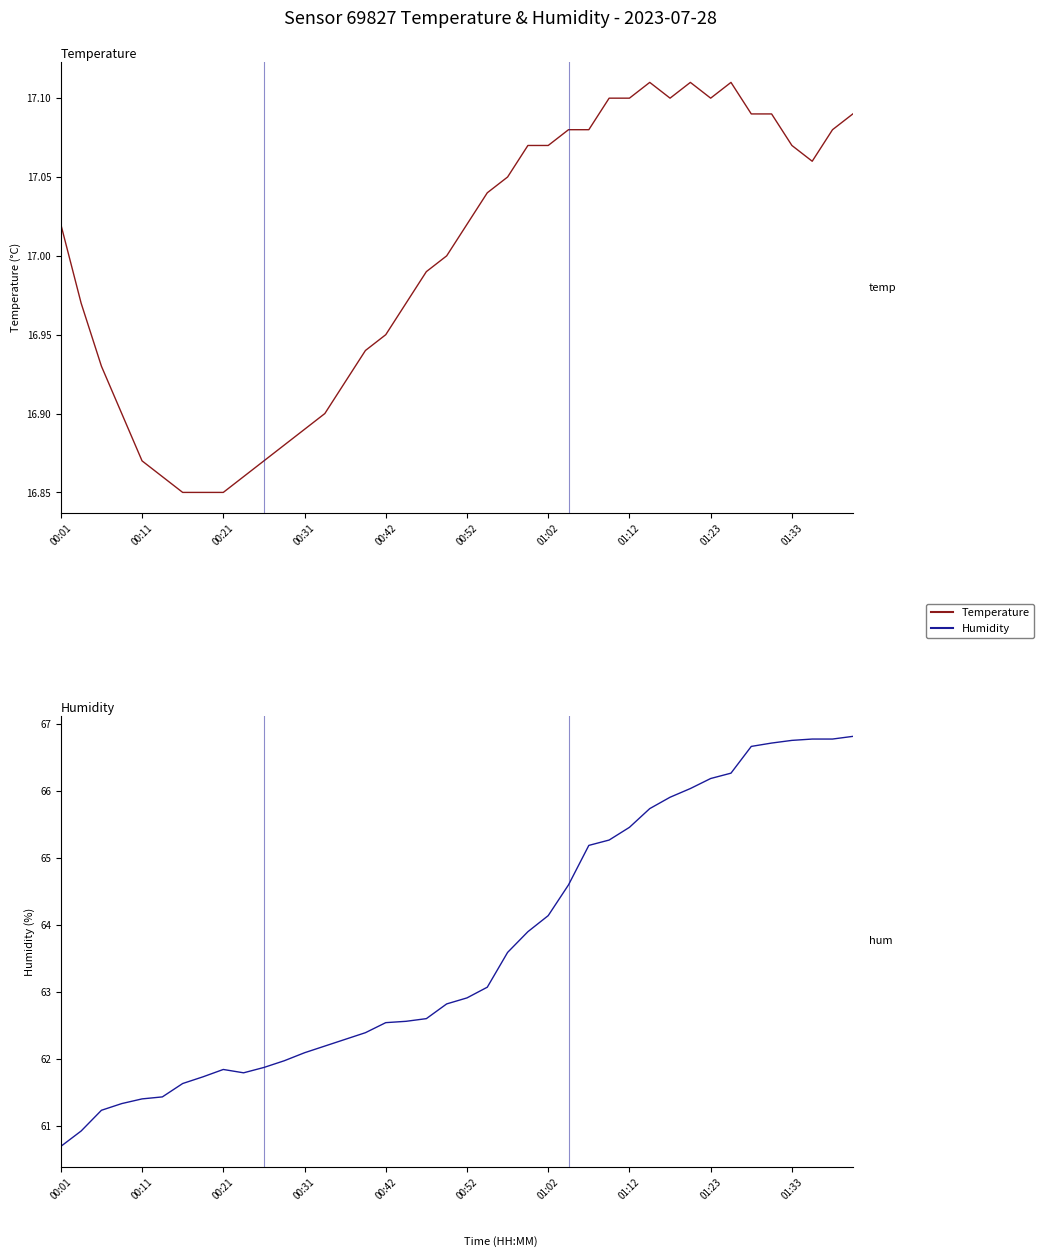

The Humidity series shows 93.7 at 27. True or false?

False